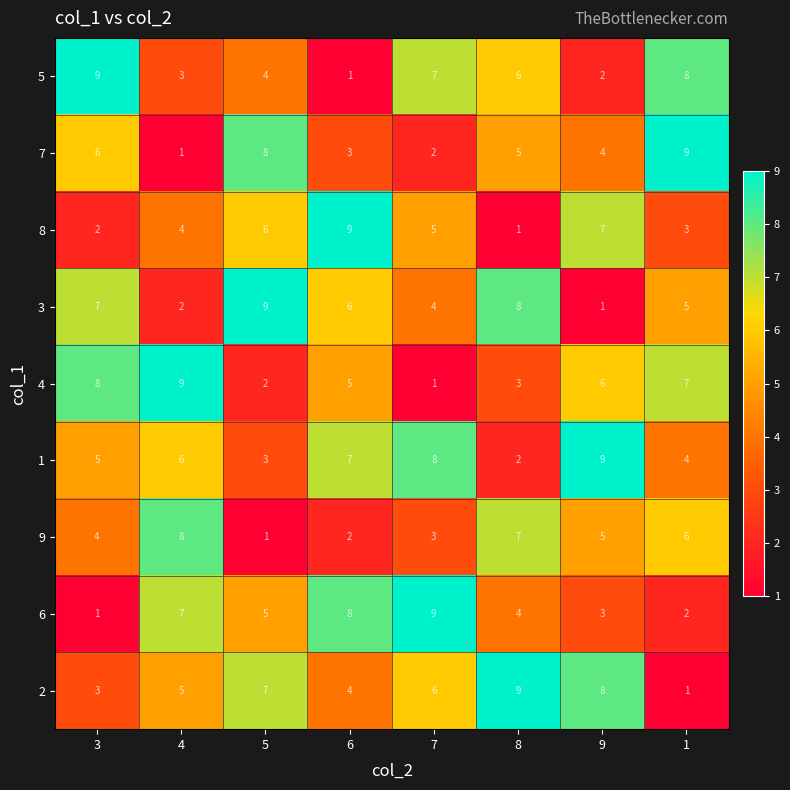

At 6, list the series in order from smallest to largest.

5, 9, 7, 2, 4, 3, 1, 6, 8